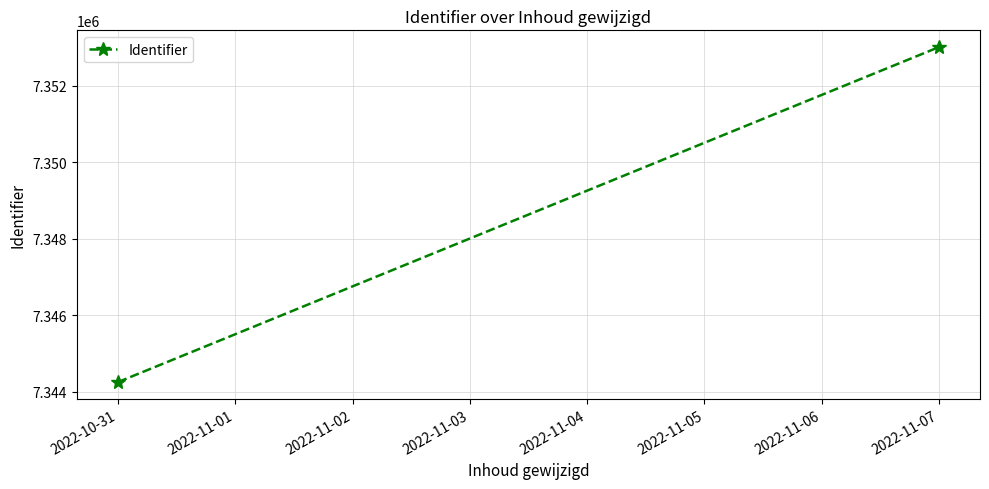

Is this an area chart (filled region under the line)?

No